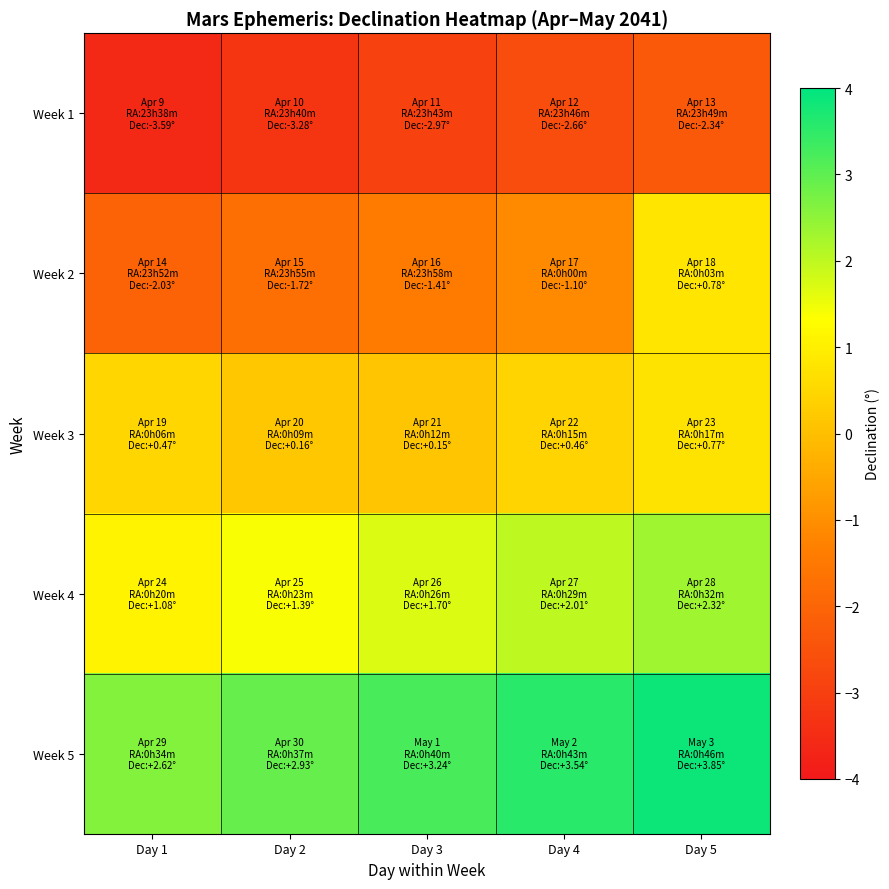

Reading right to left, what are all the values shown in this chart?

Week 1: Day 5=-2.3	Day 4=-2.7	Day 3=-3.0	Day 2=-3.3	Day 1=-3.6
Week 2: Day 5=0.8	Day 4=-1.1	Day 3=-1.4	Day 2=-1.7	Day 1=-2.0
Week 3: Day 5=0.8	Day 4=0.5	Day 3=0.1	Day 2=0.2	Day 1=0.5
Week 4: Day 5=2.3	Day 4=2.0	Day 3=1.7	Day 2=1.4	Day 1=1.1
Week 5: Day 5=3.8	Day 4=3.5	Day 3=3.2	Day 2=2.9	Day 1=2.6